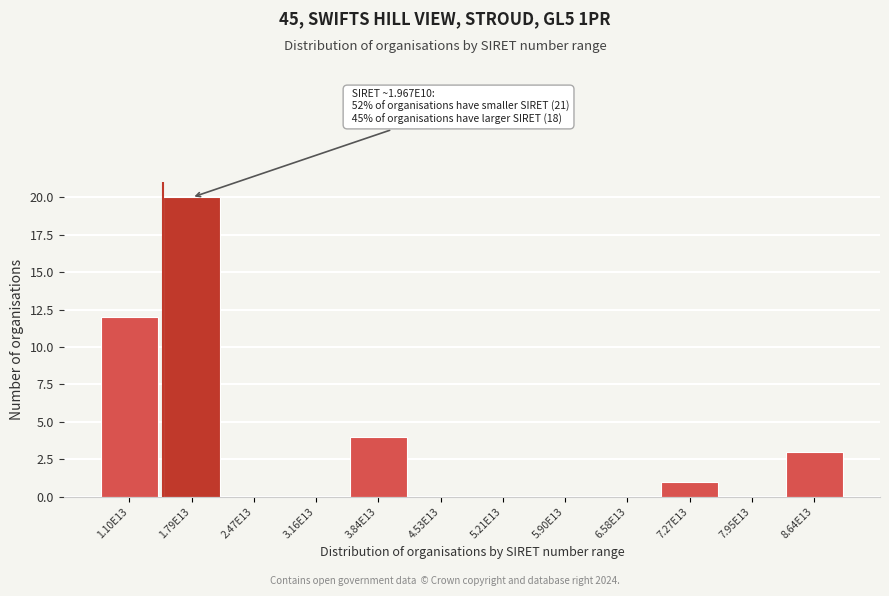

Reading left to right, list all the values displayed in this chart.

1.10E13=12	1.79E13=20	2.47E13=0	3.16E13=0	3.84E13=4	4.53E13=0	5.21E13=0	5.90E13=0	6.58E13=0	7.27E13=1	7.95E13=0	8.64E13=3